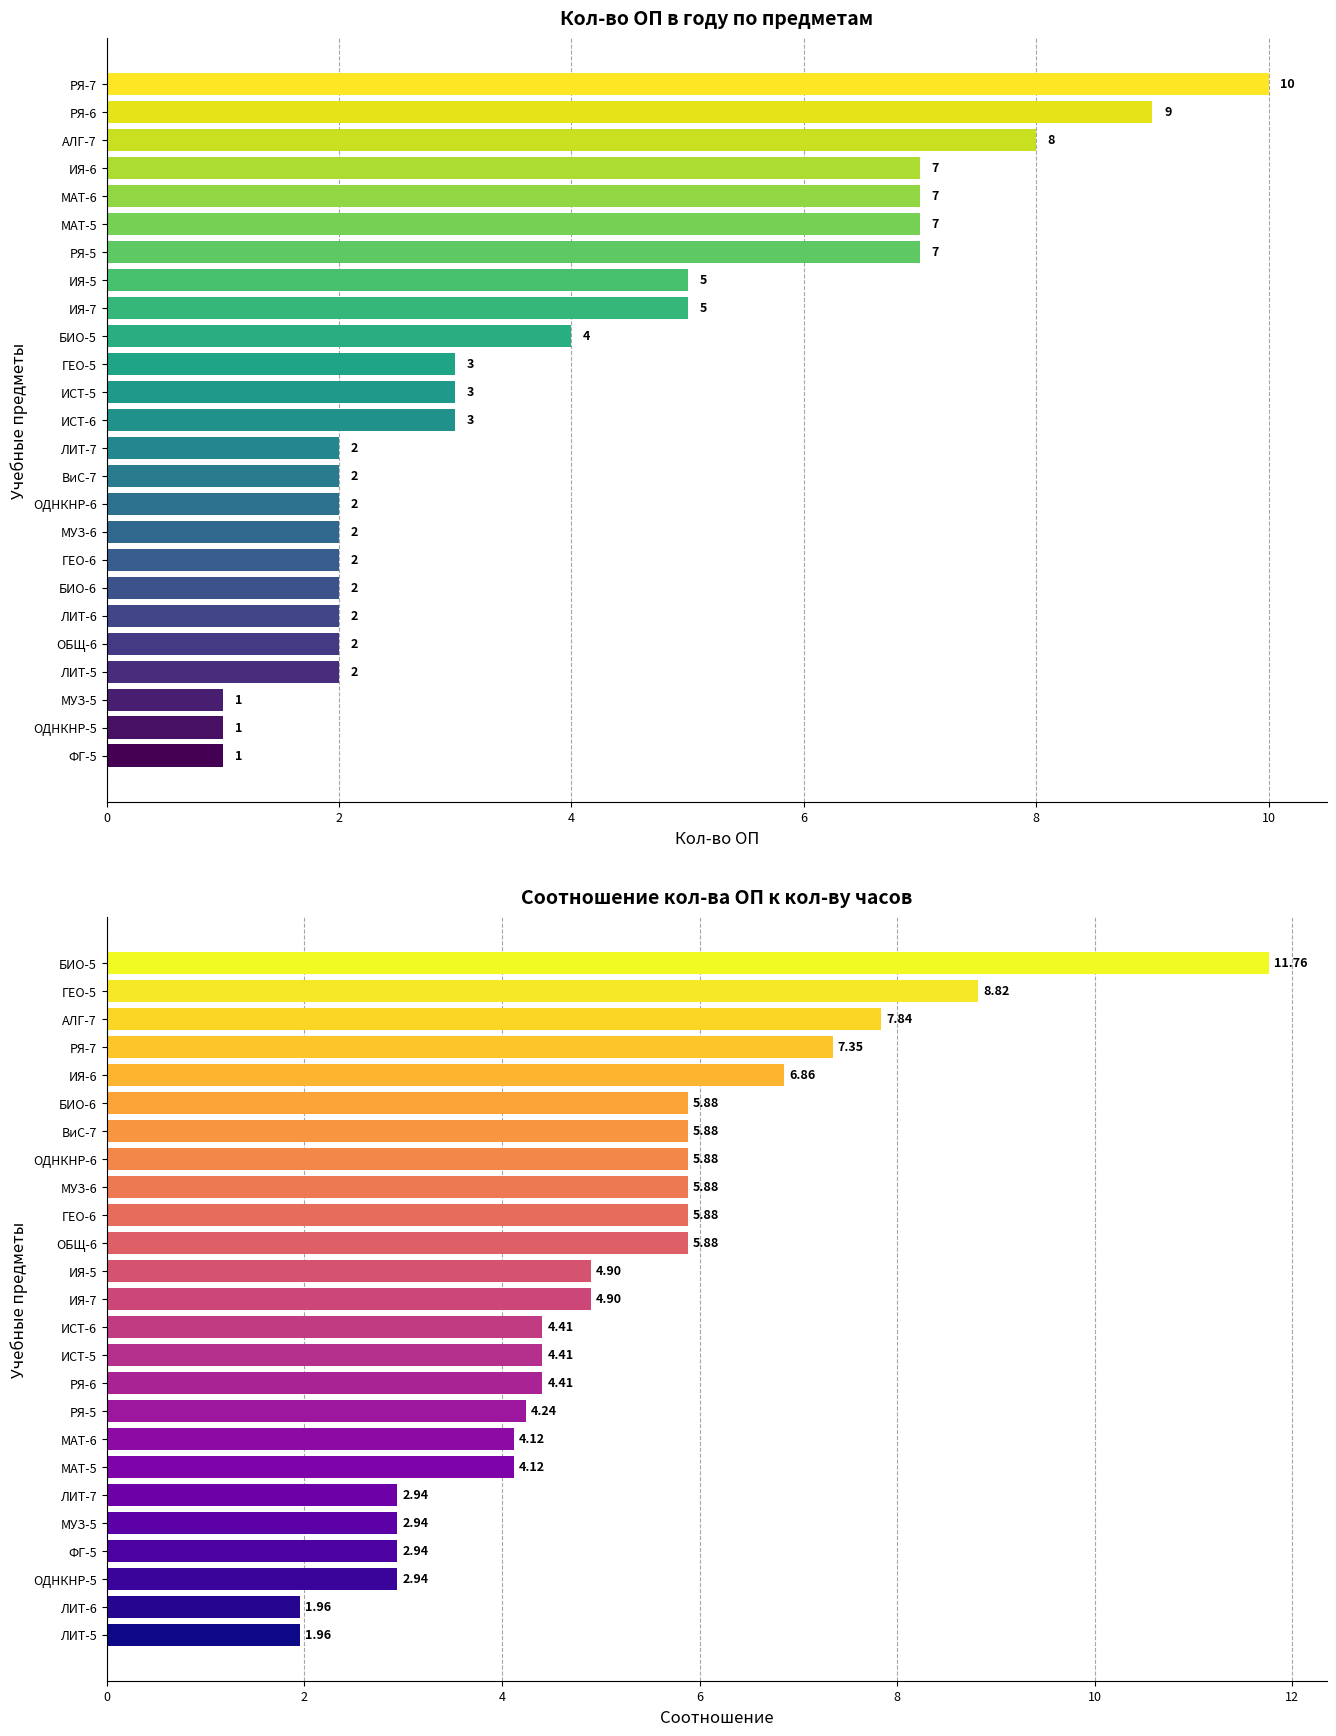

What is the difference between the highest and lowest values at 8?

0.9